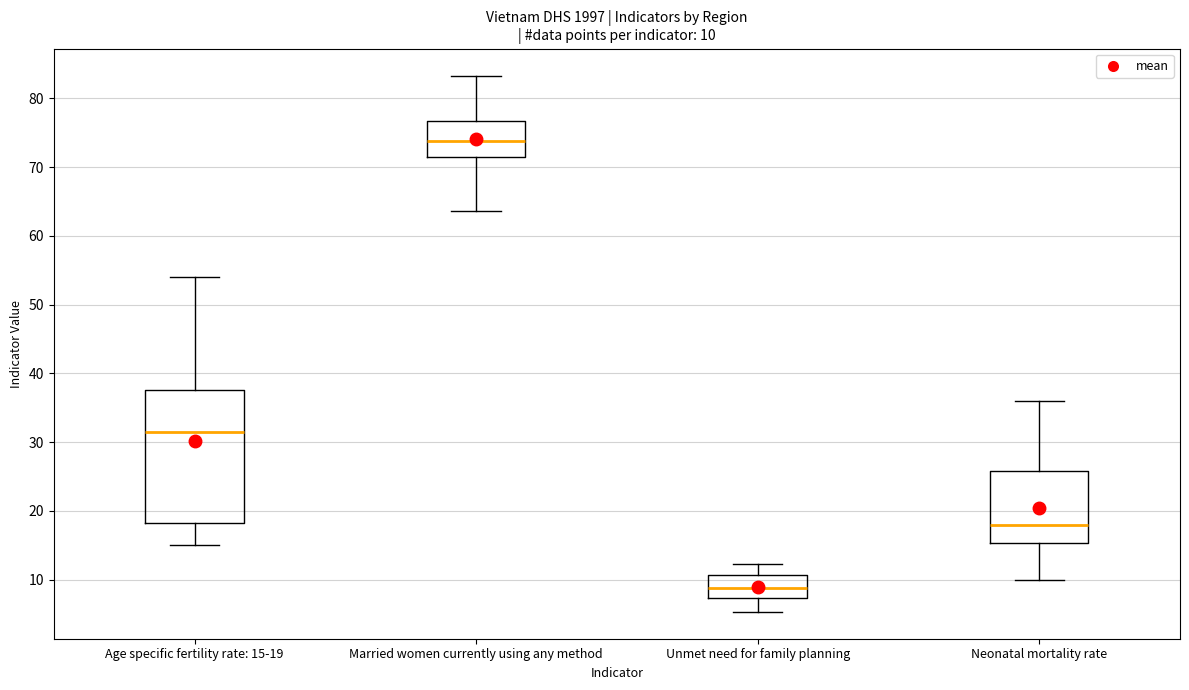

Comparing the boxes themselves (not the whiskers), which one is the tallest?

Age specific fertility rate: 15-19